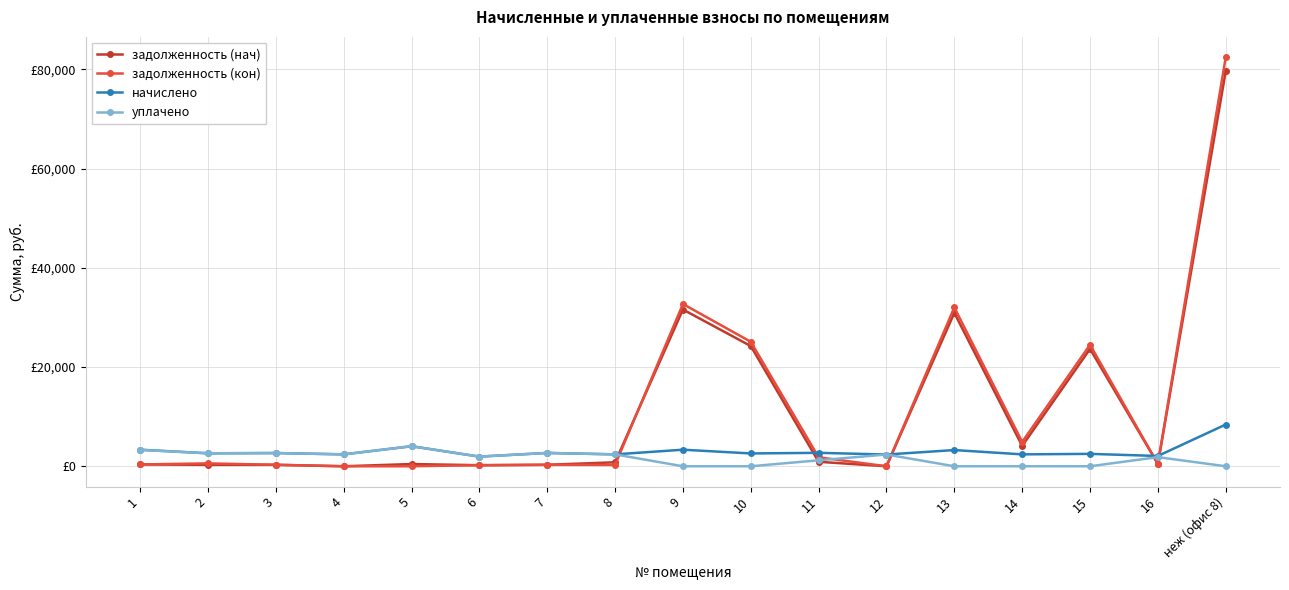

Is this an area chart (filled region under the line)?

No